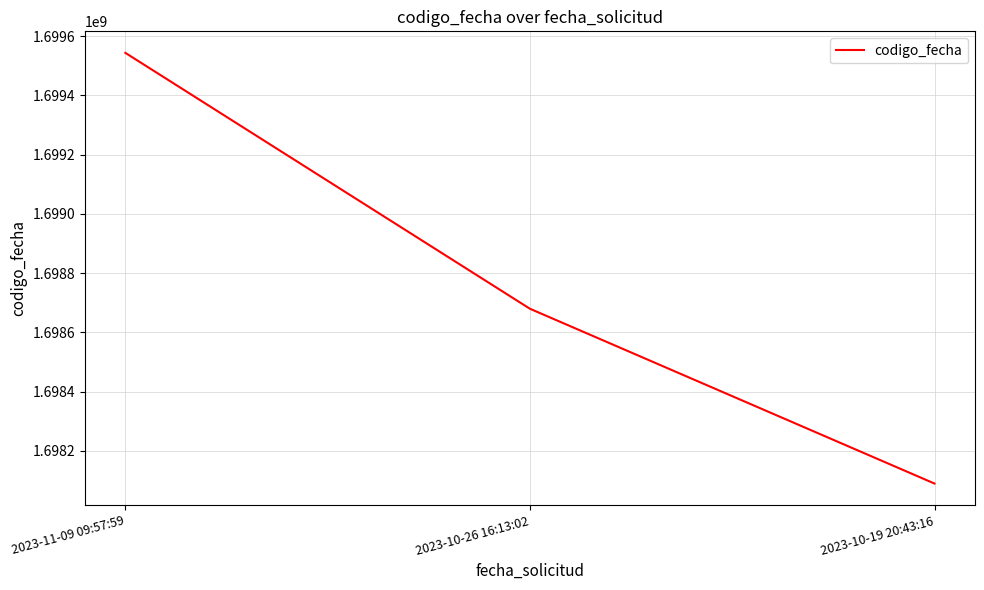

What is the minimum value shown in the chart?

1698089279